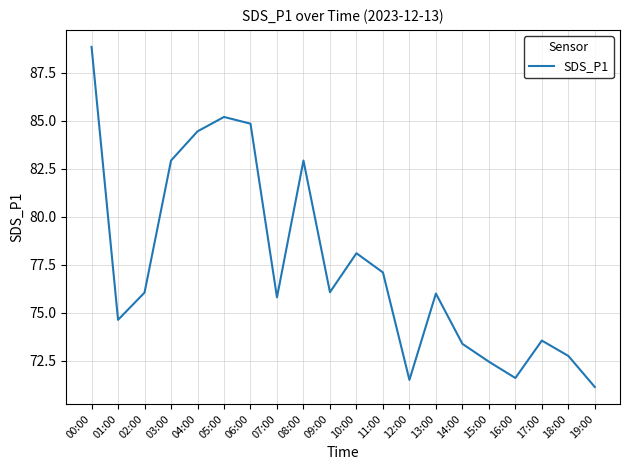

What is the difference between the maximum and minimum values?

17.7